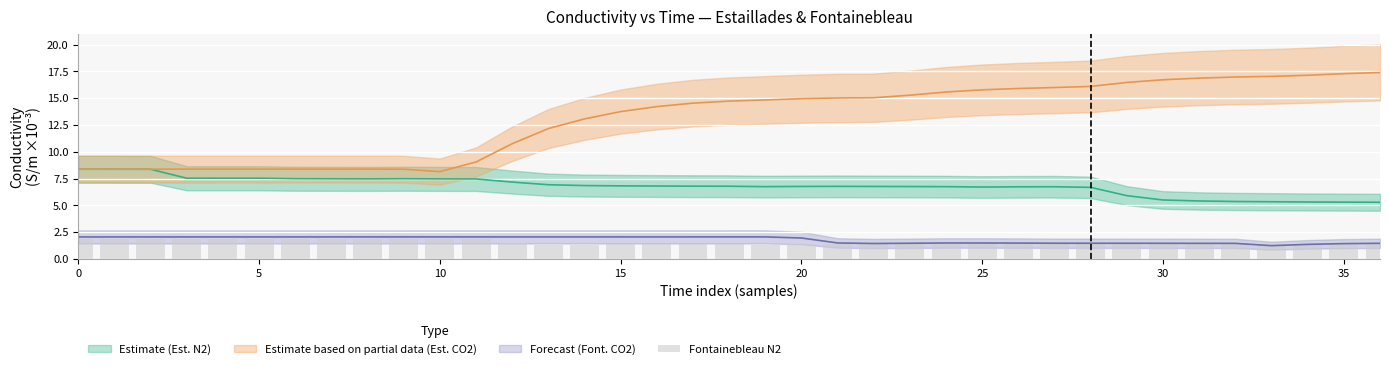

What is the label of the 4th bar from the right?

33